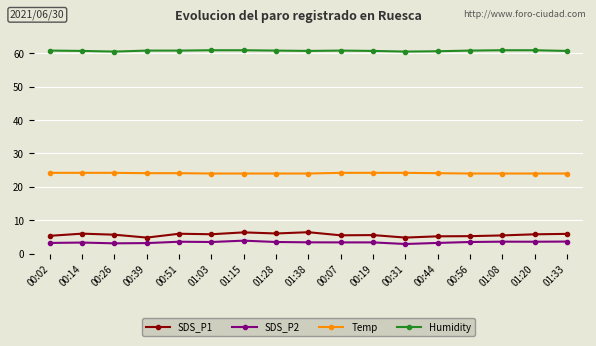

What is the difference between the second highest and second lowest values in the SDS_P2 series?

0.5